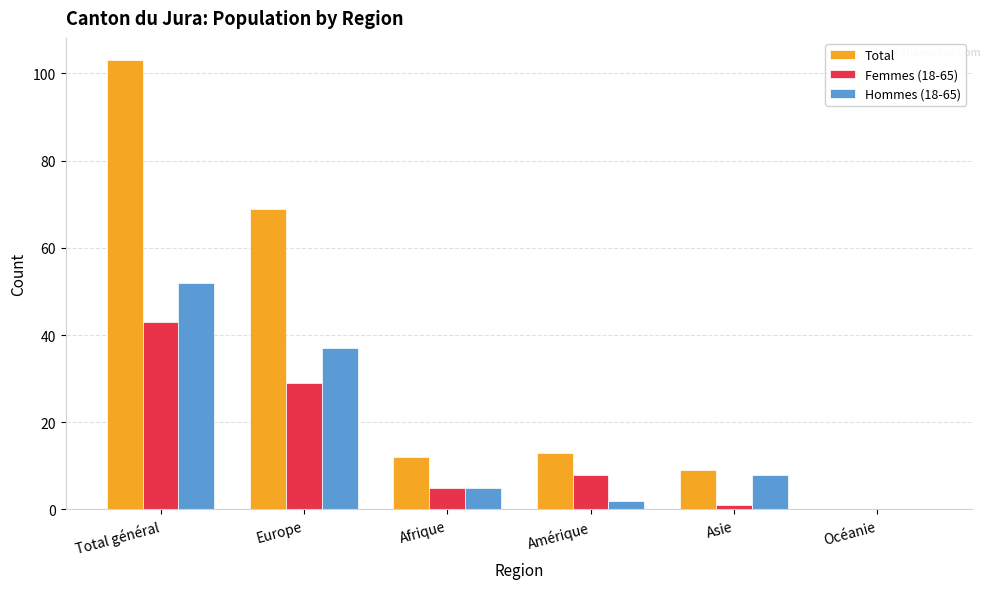

Which series has the largest total across all categories?

Total